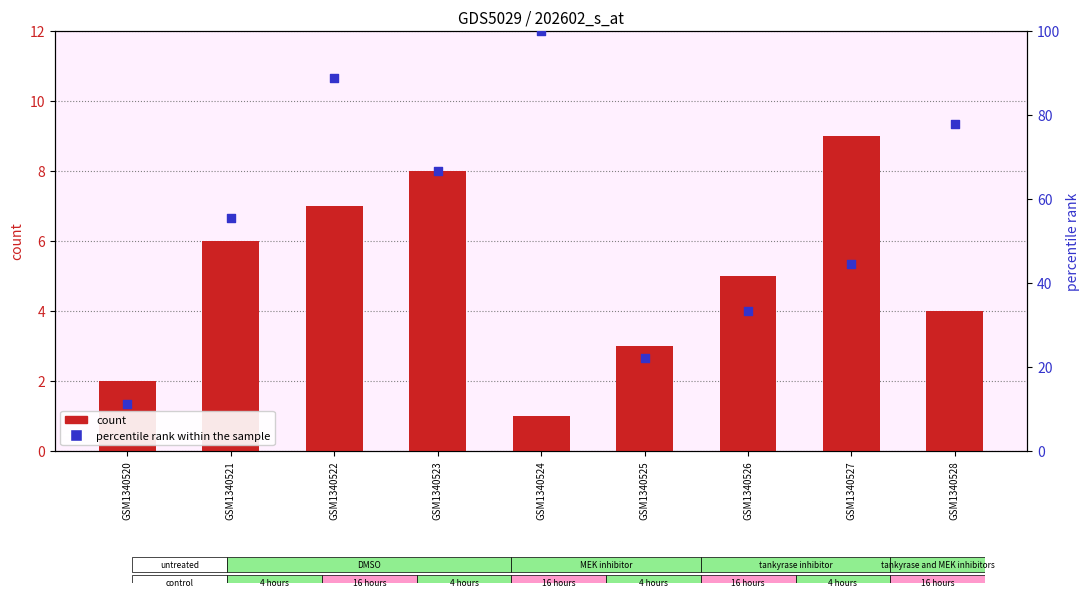

Which series has the widest spread of Y values?

percentile rank within the sample